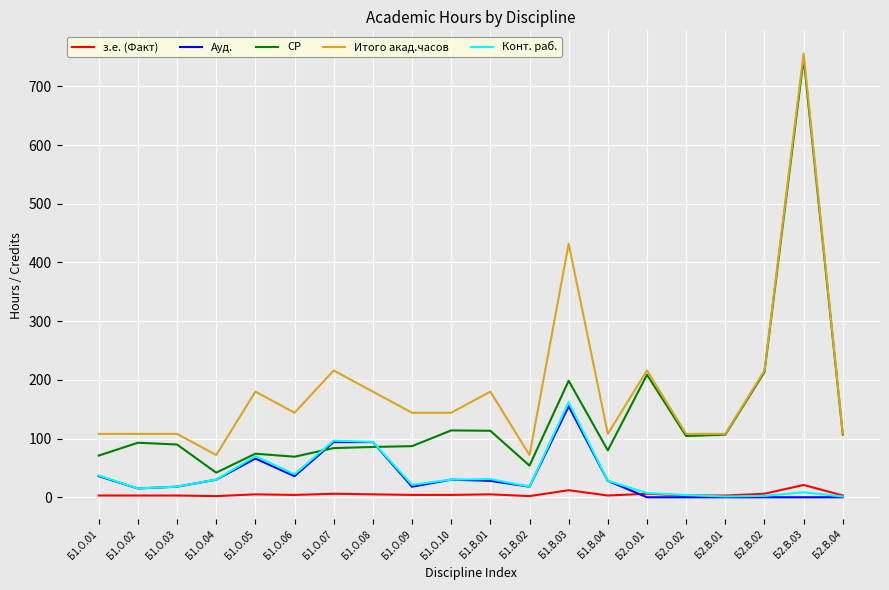

What are all the series names shown in the legend?

з.е. (Факт), Ауд., СР, Итого акад.часов, Конт. раб.